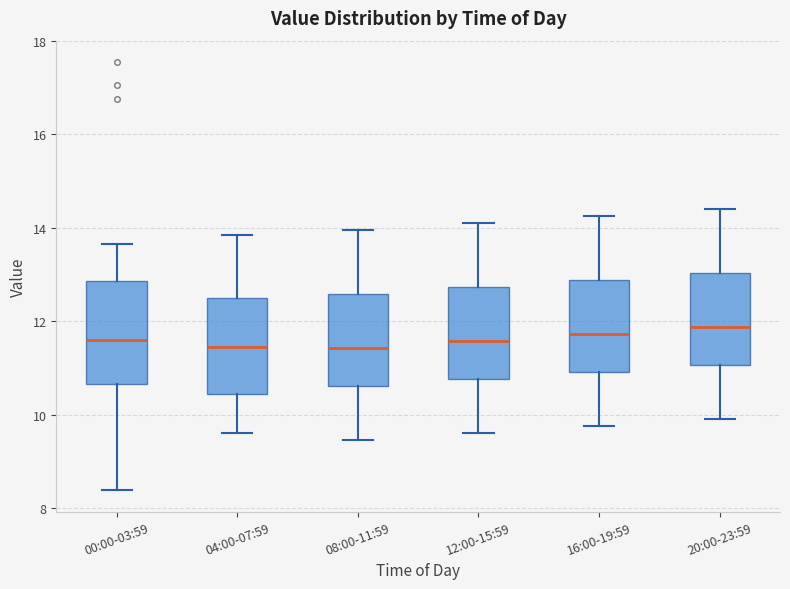

Where is the upper edge of the box for 00:00-03:59 on the y-axis? The values are not printed on the chart, so give them approximately, as read against the axis.

12.8